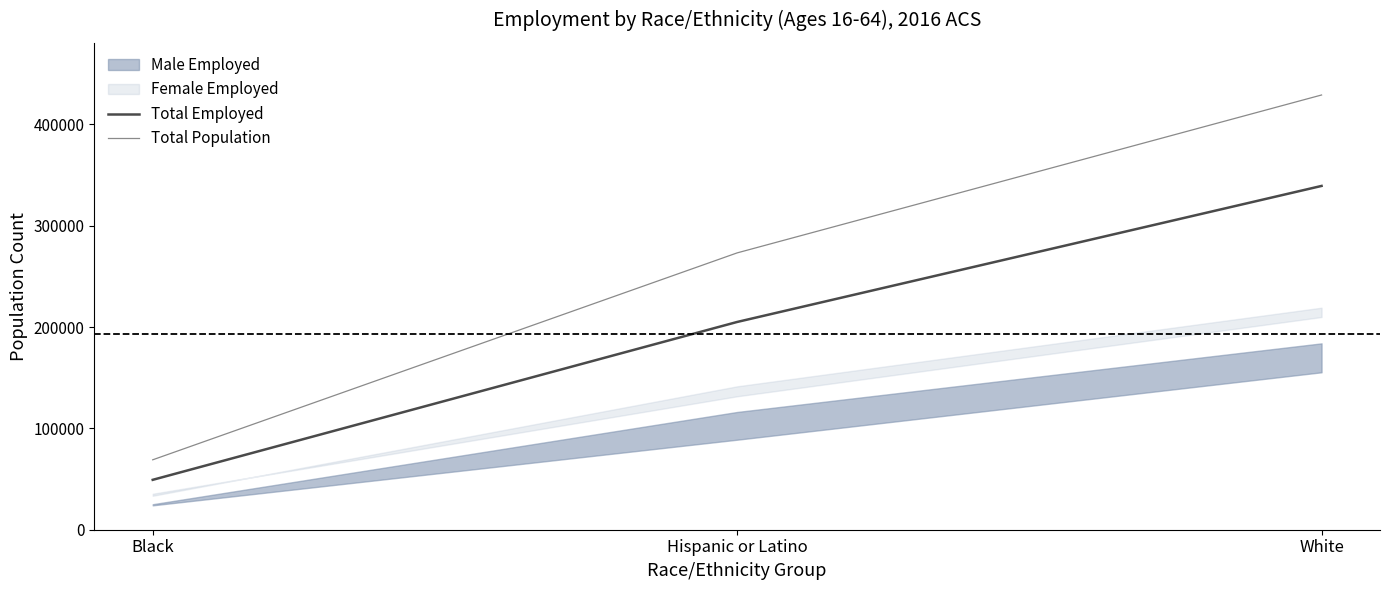

Where is Total Population nearest to the value 248935?

Hispanic or Latino